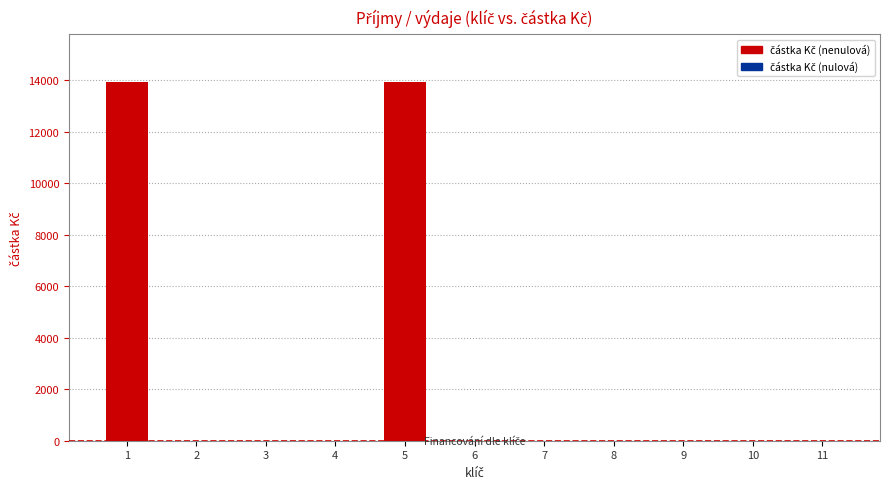

Are the bars horizontal?

No